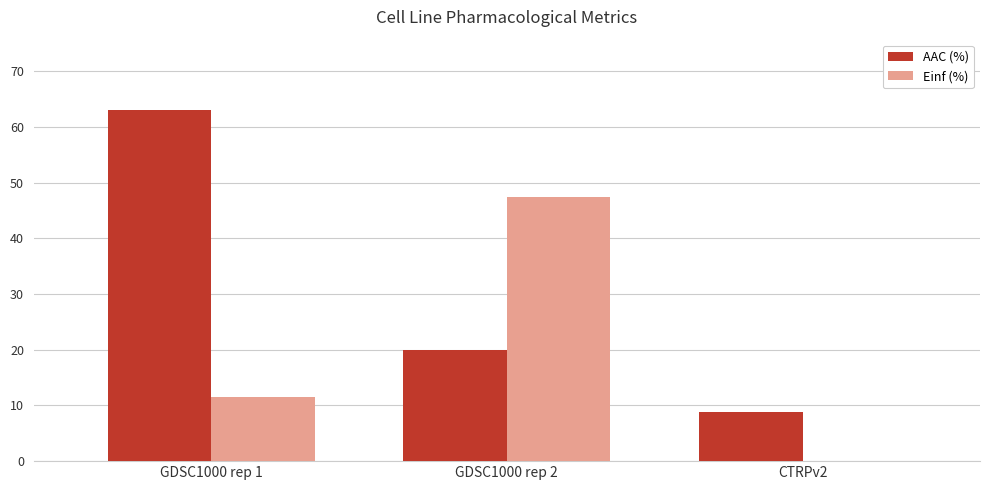

What is the total value across all series at CTRPv2?

8.9